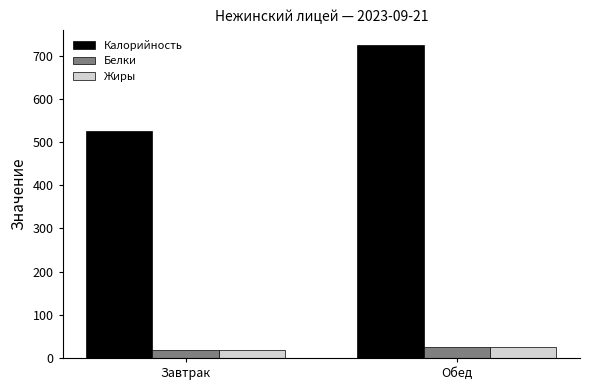

How many bars are there in total?

6